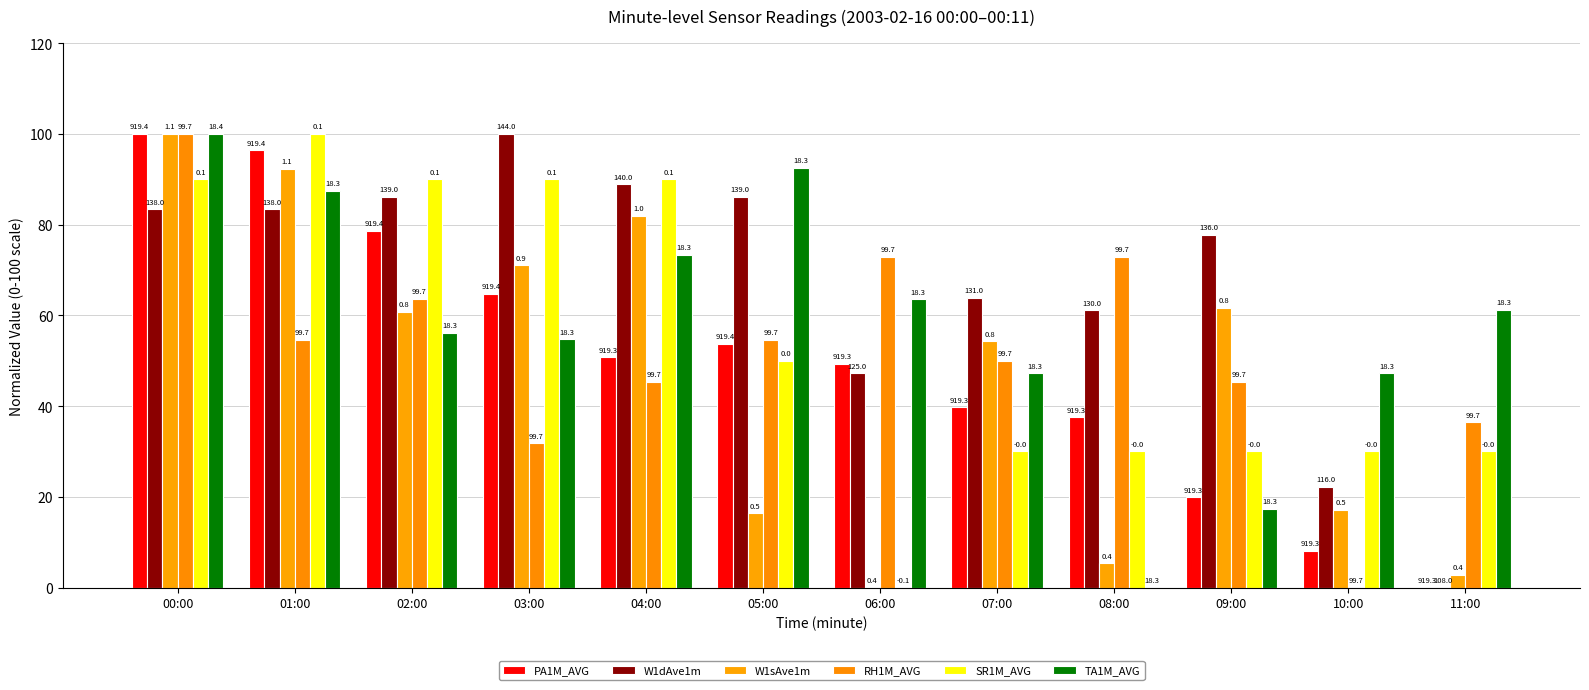

How many groups of bars are there?

12